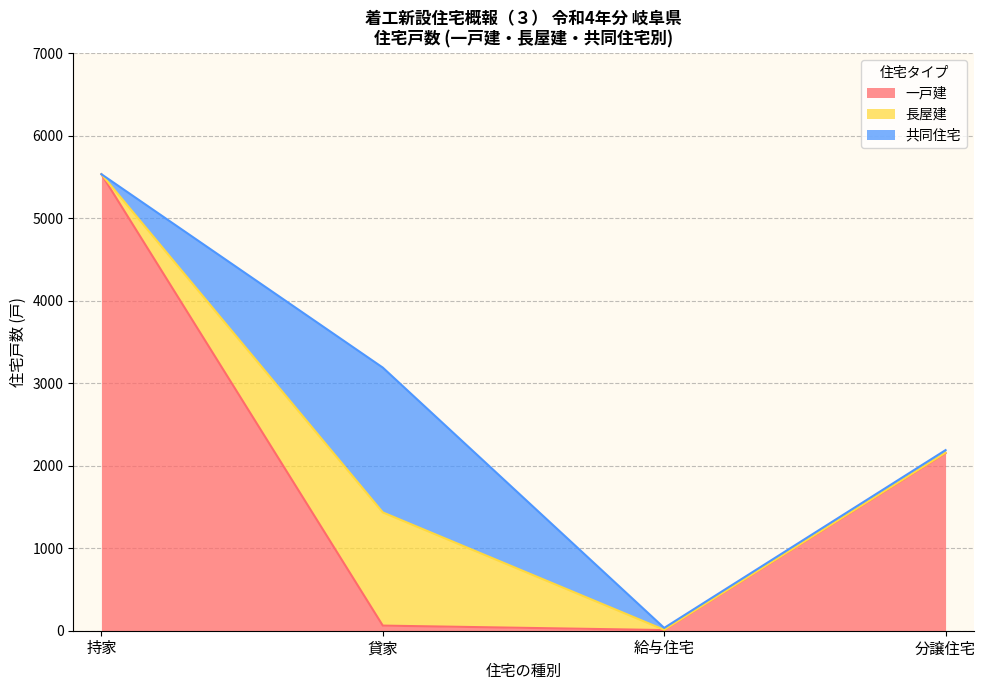

What are all the series names shown in the legend?

一戸建, 長屋建, 共同住宅